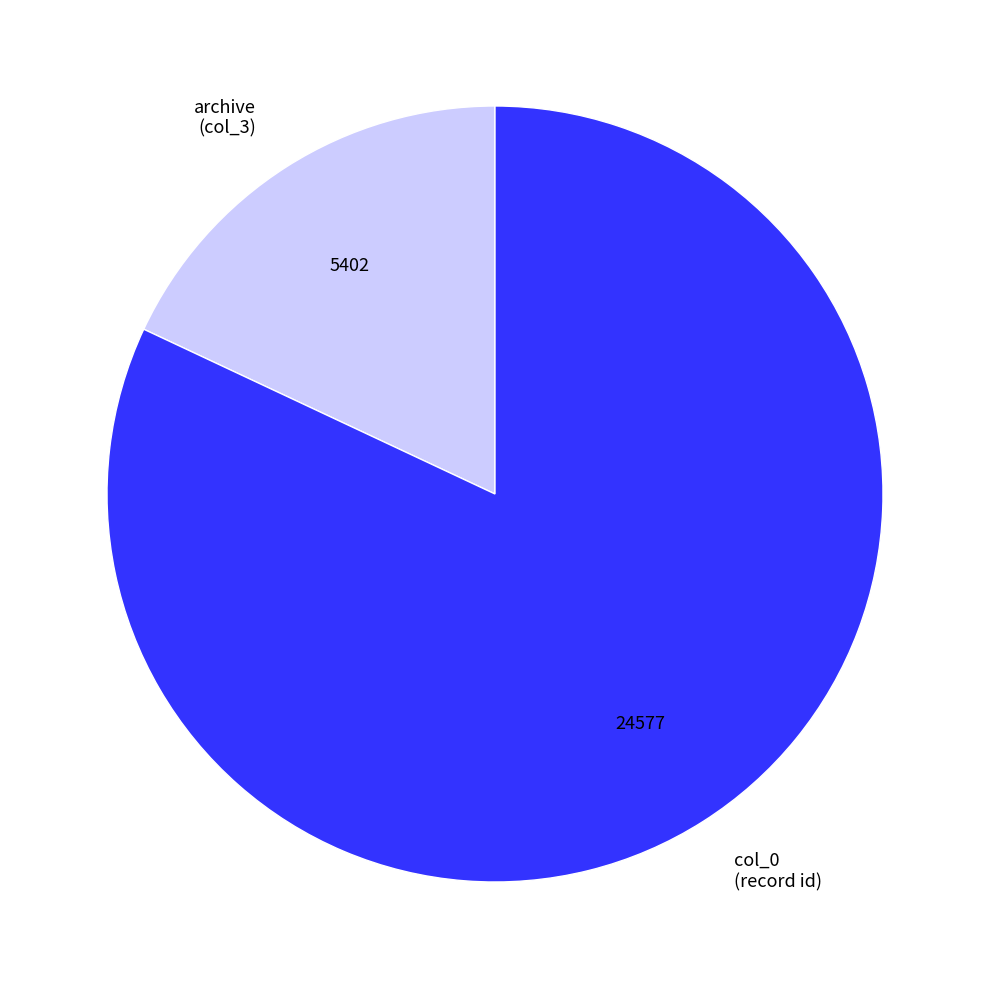

Approximately how many times larger is the value at col_0 compared to archive?

4.5